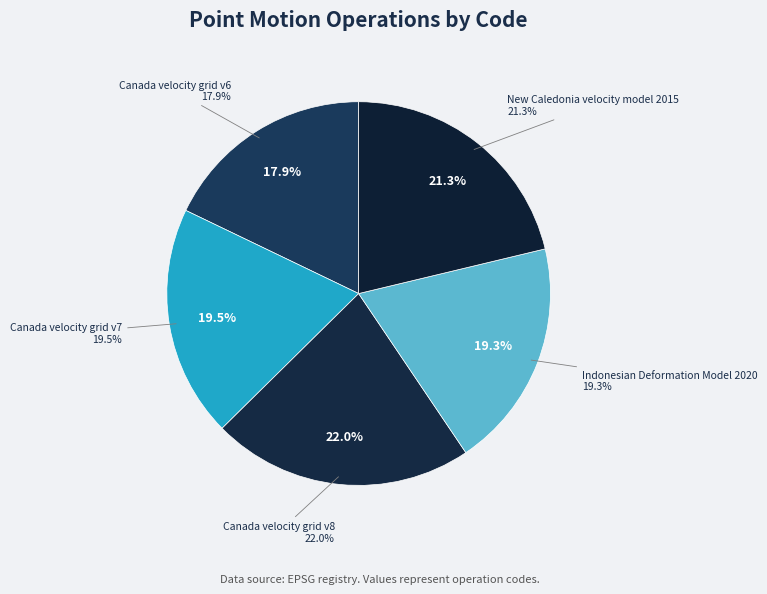

How many segments does this pie chart have?

5